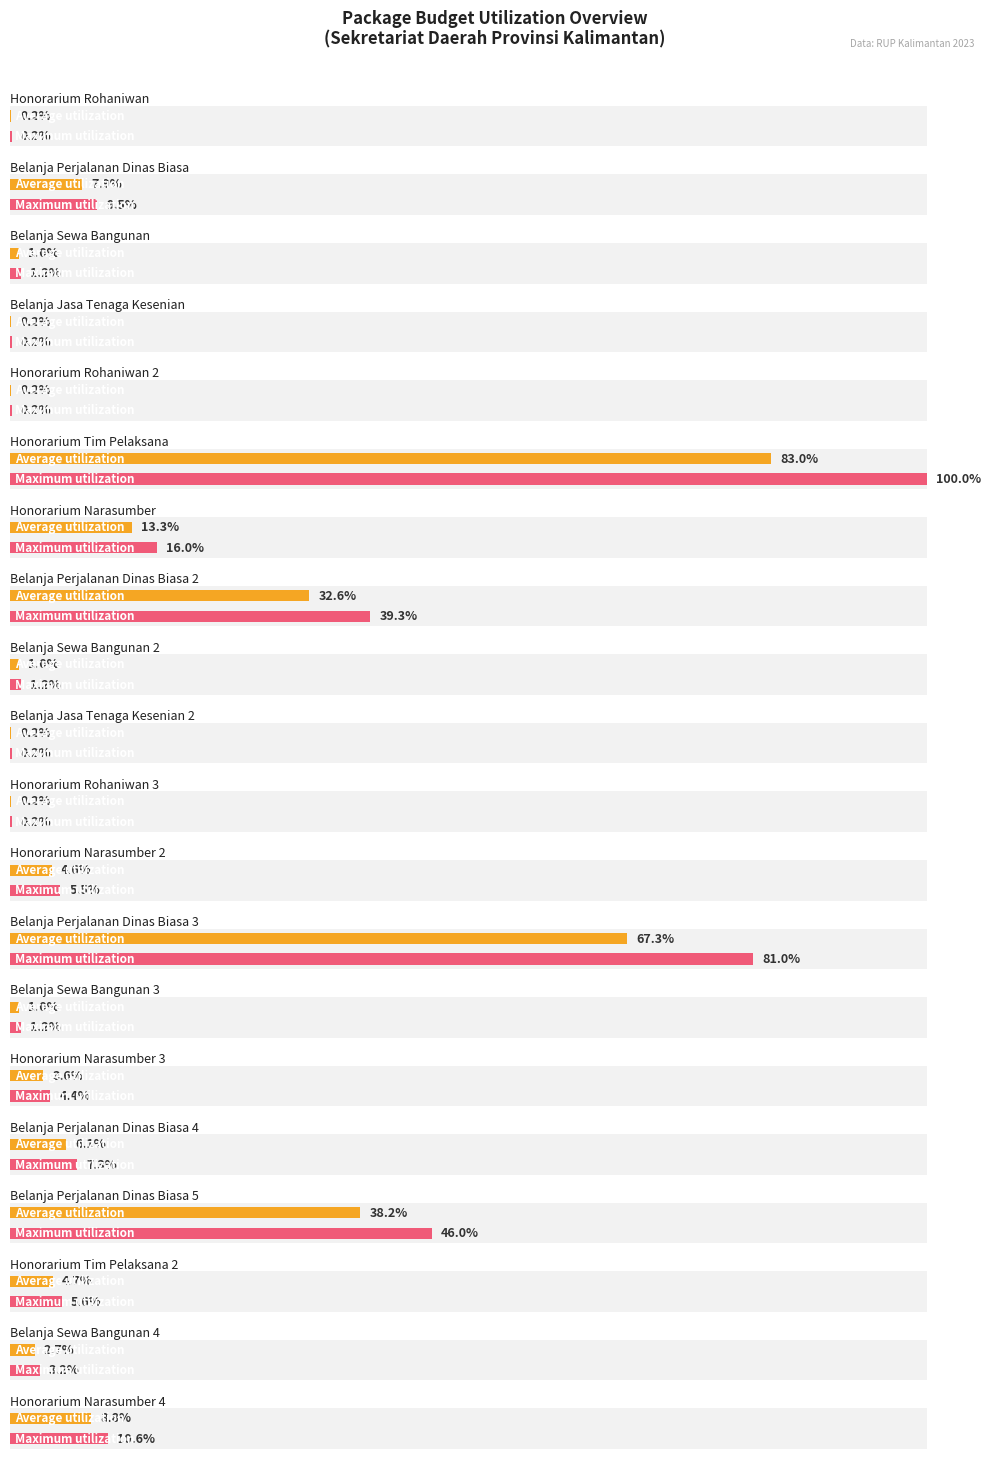

Which has a higher value, Belanja Perjalanan Dinas Biasa 4 or Honorarium Tim Pelaksana?

Honorarium Tim Pelaksana